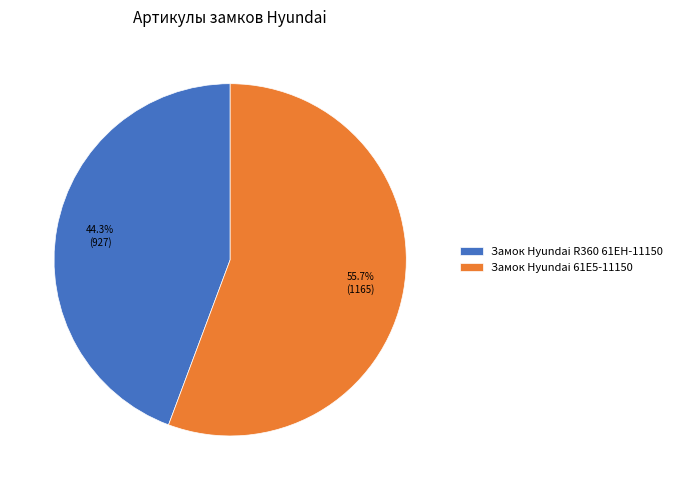

Rank the categories by value from lowest to highest.

Замок Hyundai R360 61EH-11150, Замок Hyundai 61E5-11150